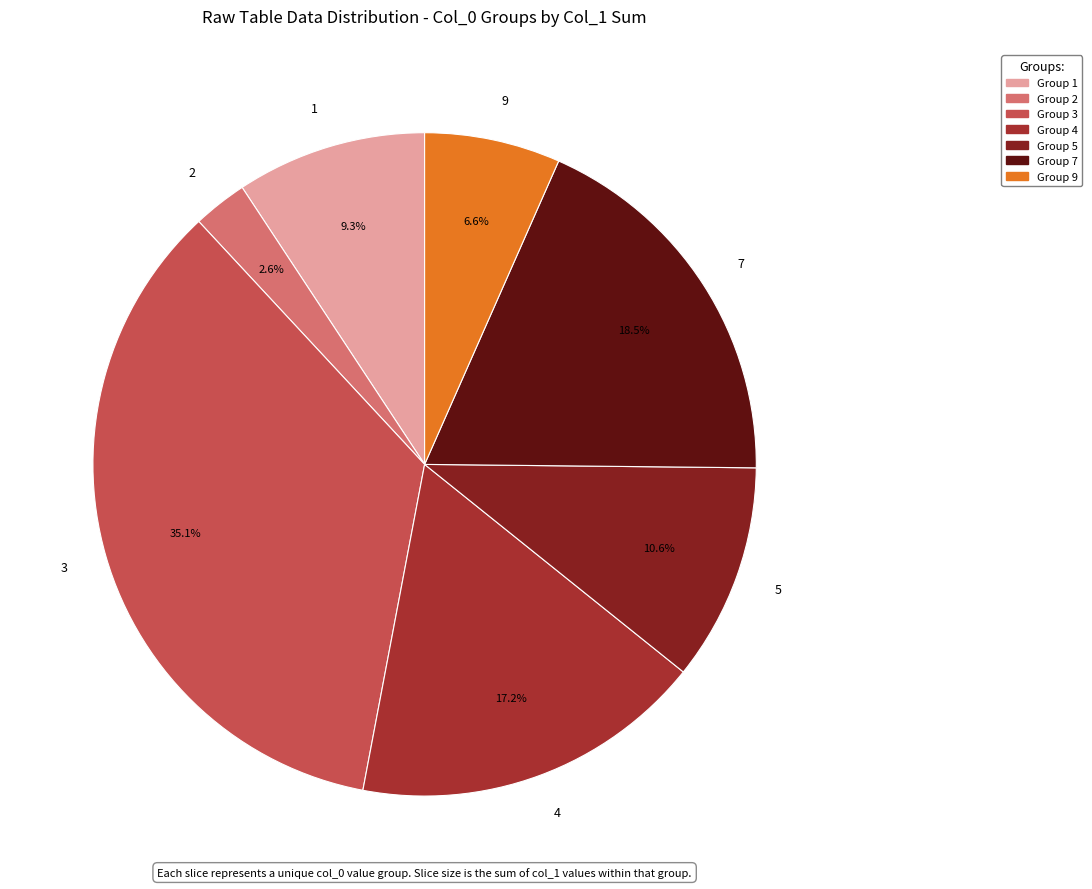

What is the ratio of the value at 9 to the value at 5?

0.6